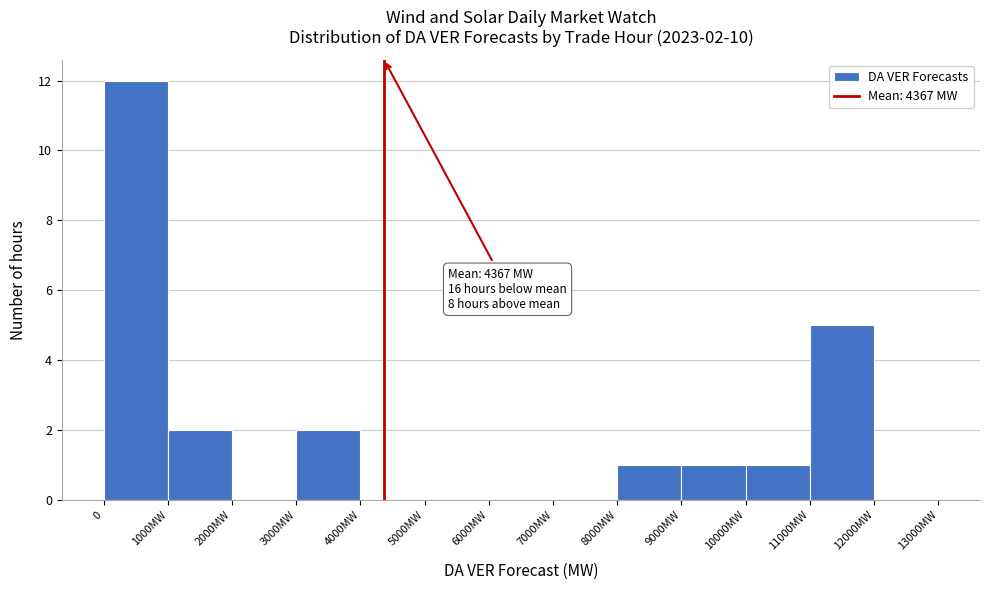

Reading left to right, list all the values displayed in this chart.

0=12	1000MW=2	2000MW=0	3000MW=2	4000MW=0	5000MW=0	6000MW=0	7000MW=0	8000MW=1	9000MW=1	10000MW=1	11000MW=5	12000MW=0